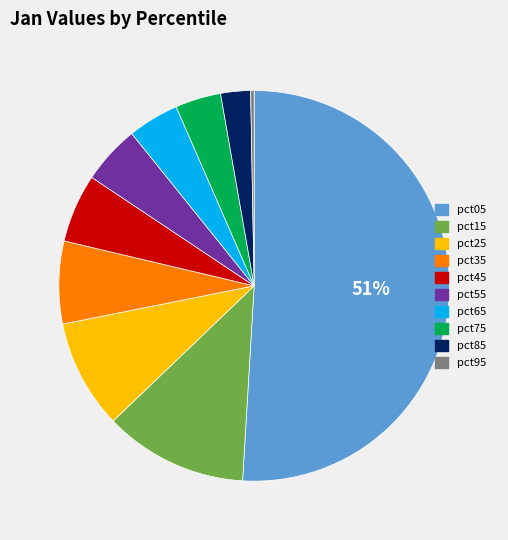

Between pct35 and pct25, which is larger?

pct25